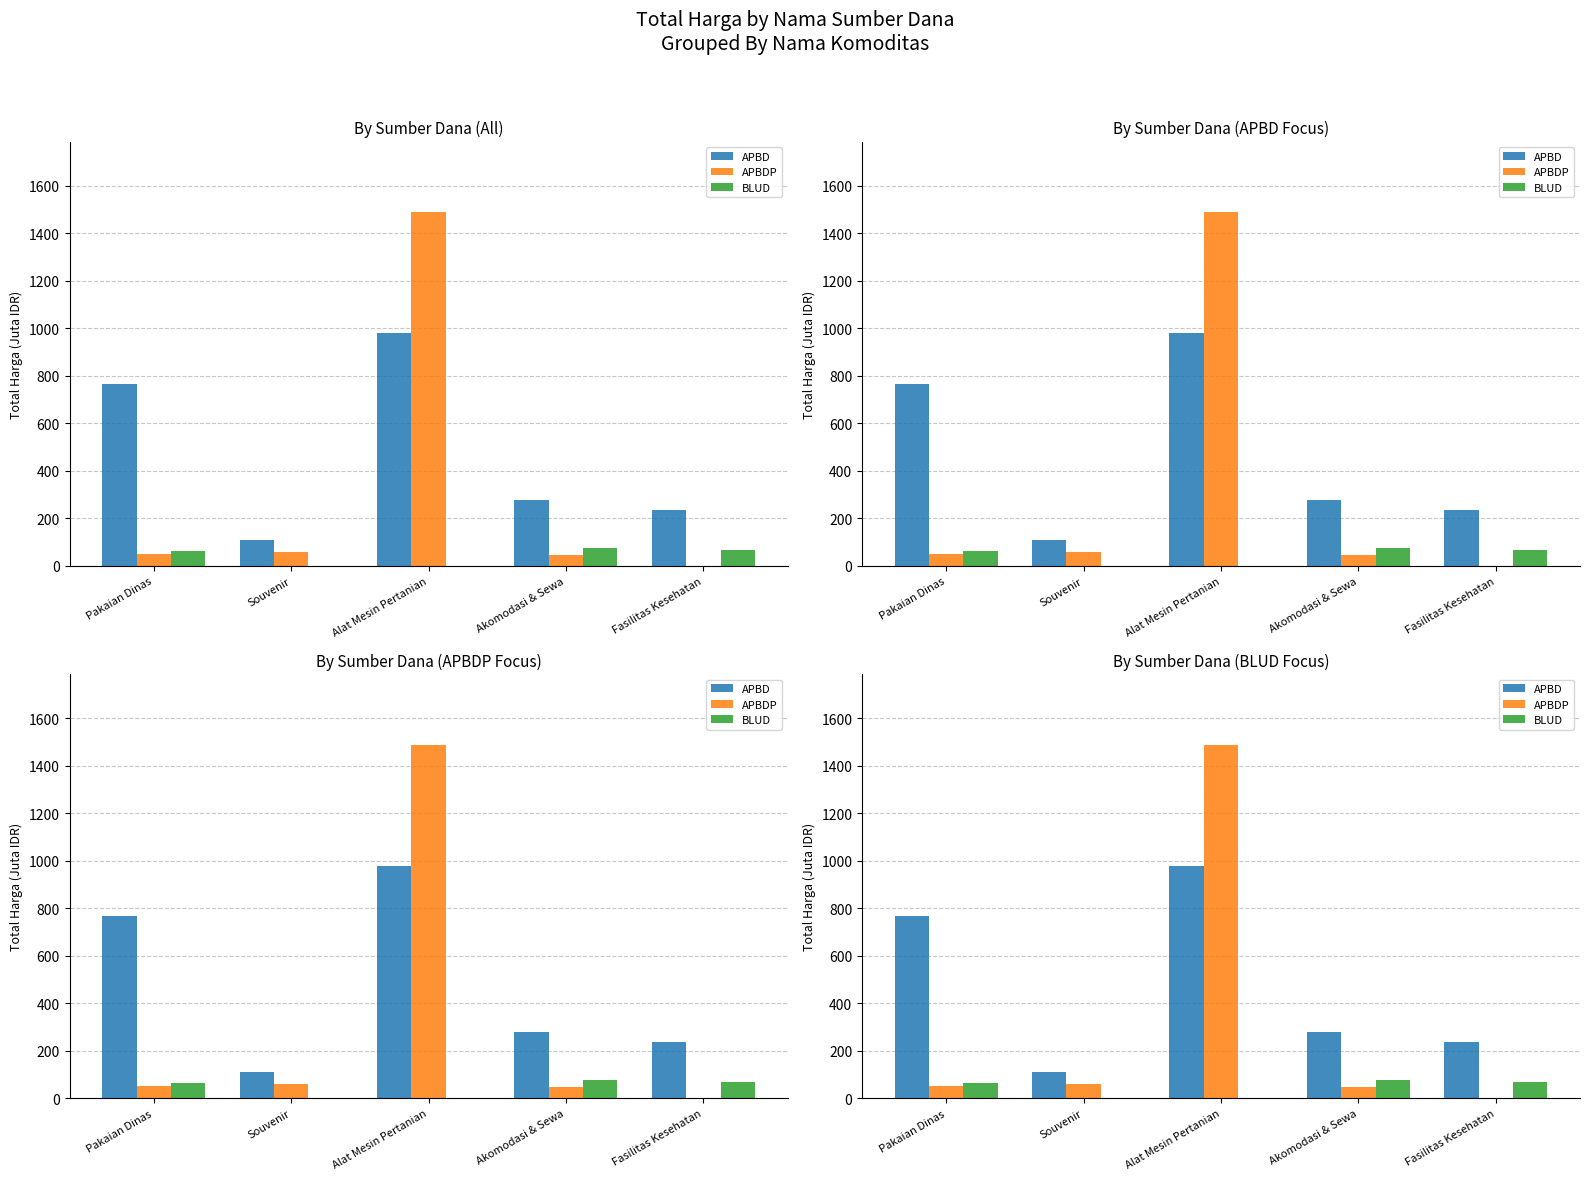

What position from the right is Fasilitas Kesehatan?

1